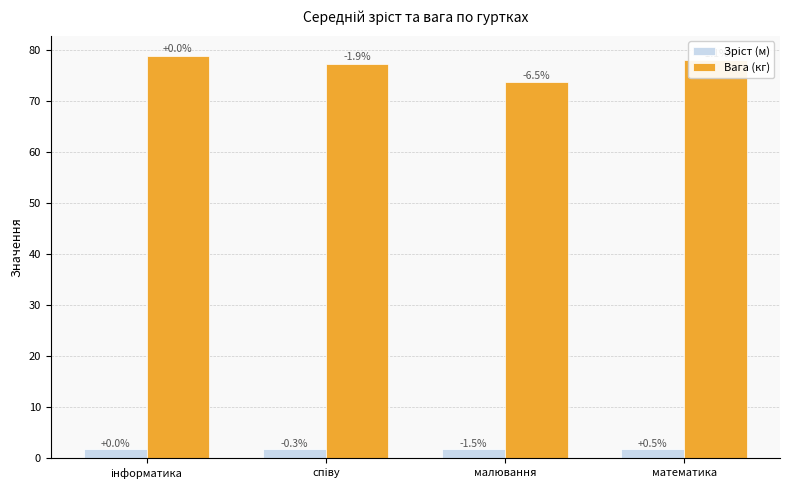

Does the chart contain any negative values?

No